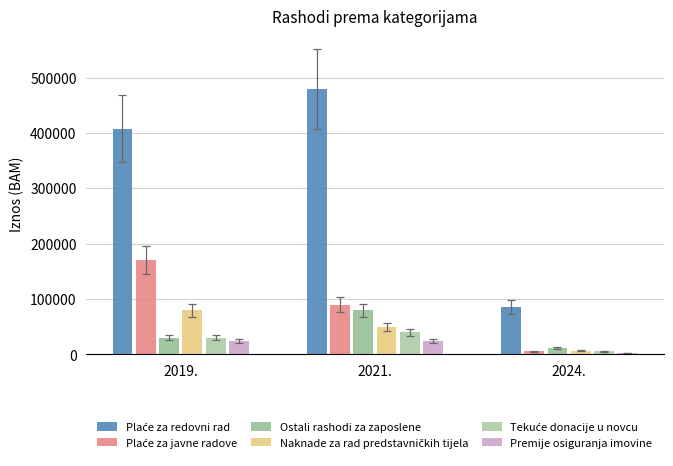

What is the label of the 1st bar from the right?

2024.